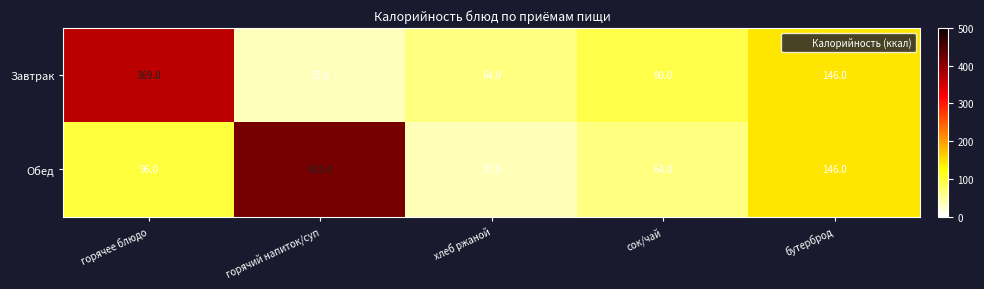

Is it true that Обед equals 37.0 at хлеб ржаной?

True